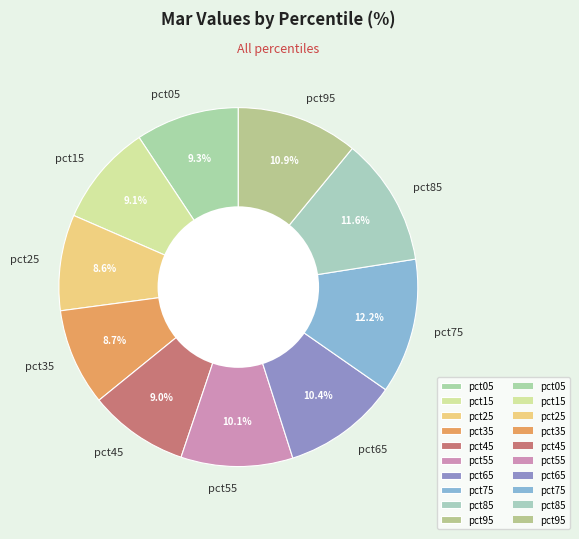

How many slices are in this pie chart?

10